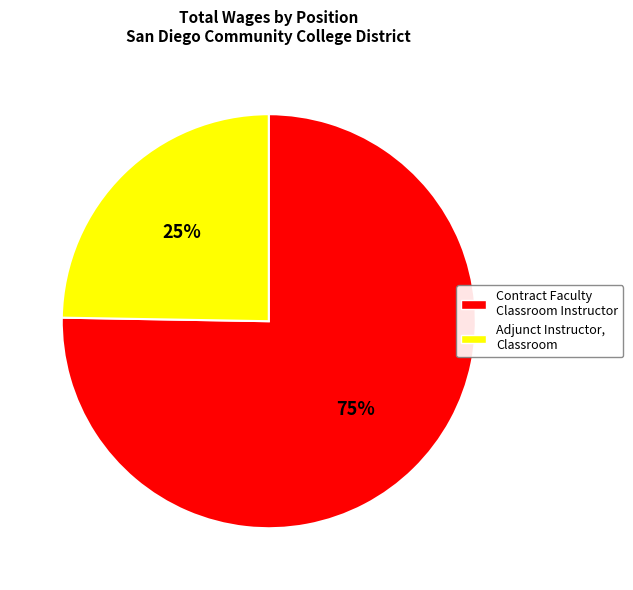

Which category accounts for the majority?

Contract Faculty Classroom Instructor